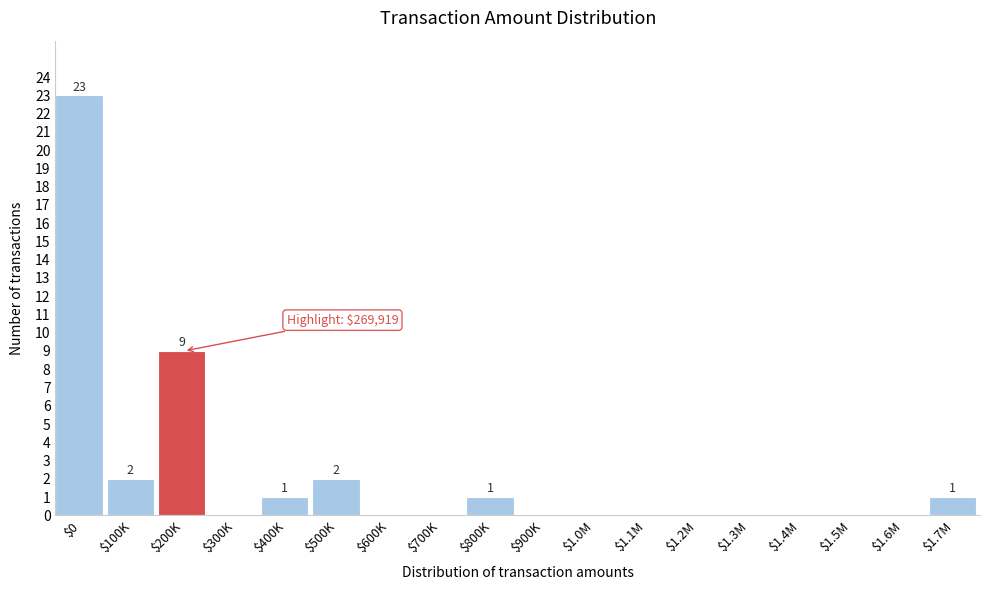

The value at $1.3M is 0. True or false?

True